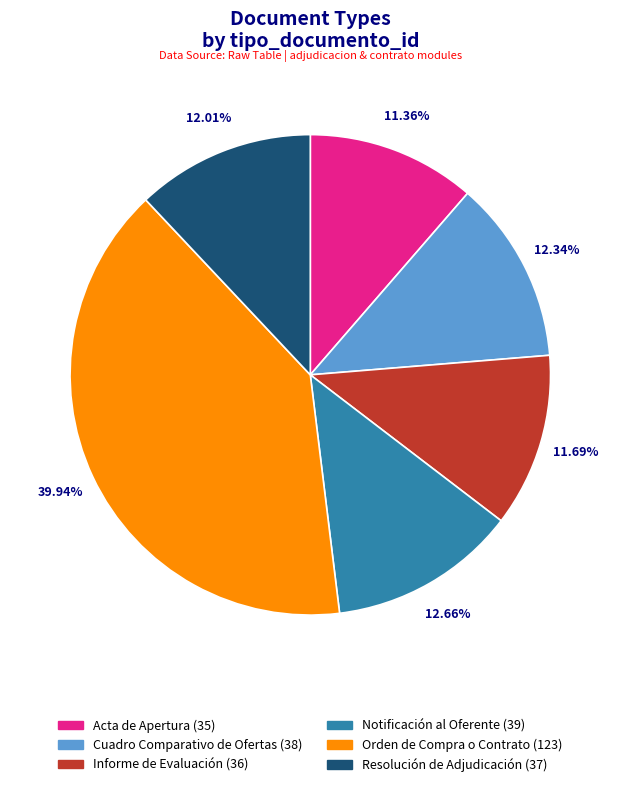

To the nearest percent, what is the average slice percentage?

17%